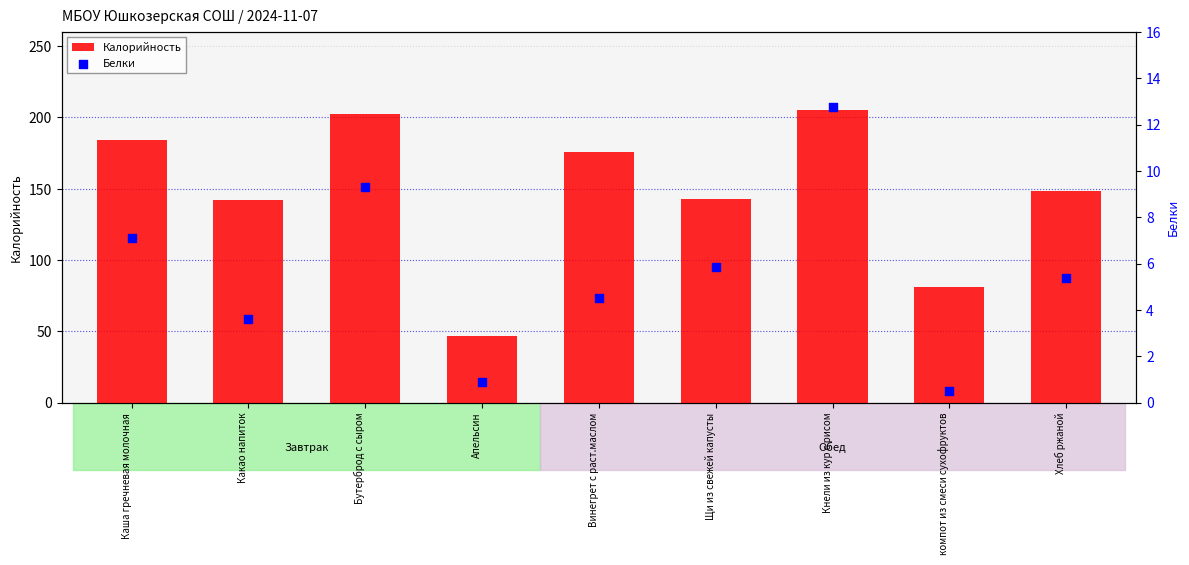

Is the value of Белки at Кнели из кур с рисом greater than the value of Калорийность at Щи из свежей капусты?

No